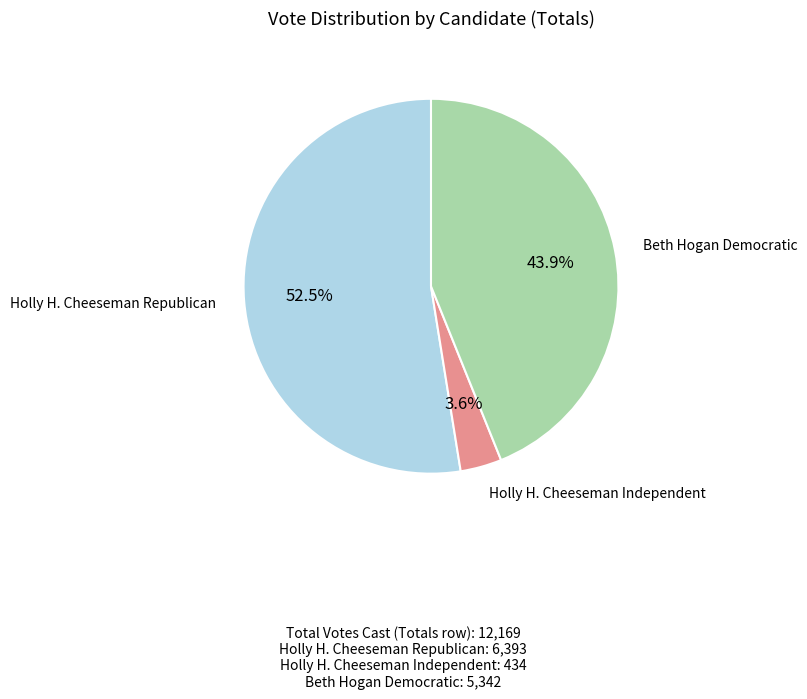

Is there any slice that represents more than half of the pie?

Yes